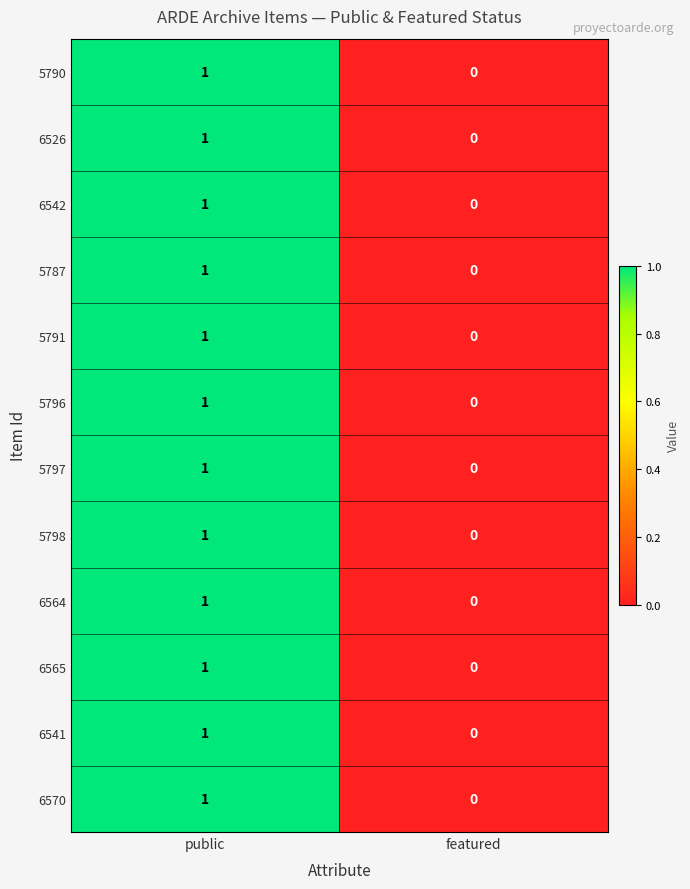

List the labels in order of 6542 value, largest first.

public, featured